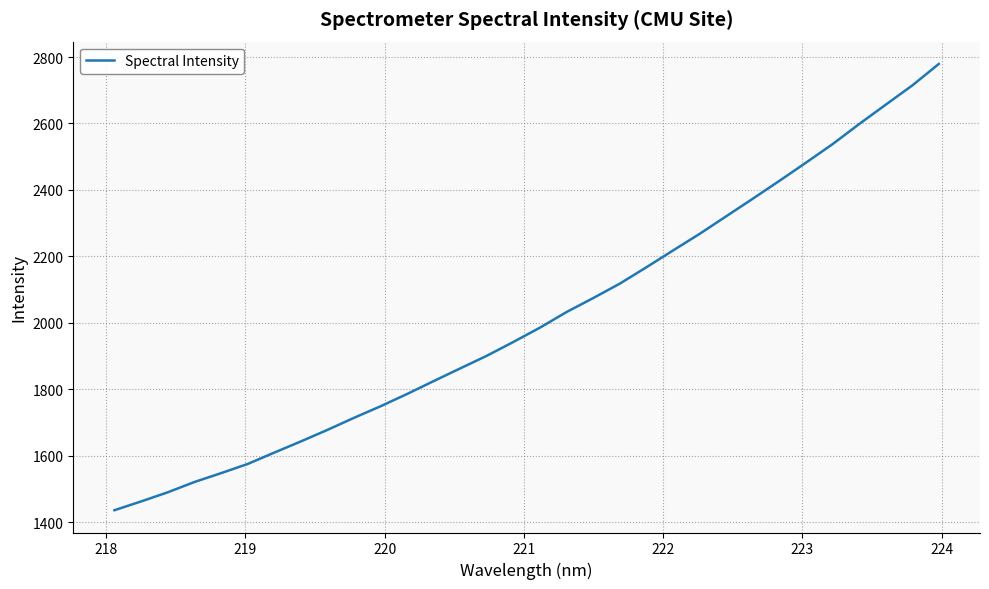

True or false: there are more than 0 points higher than both neighbors.

False